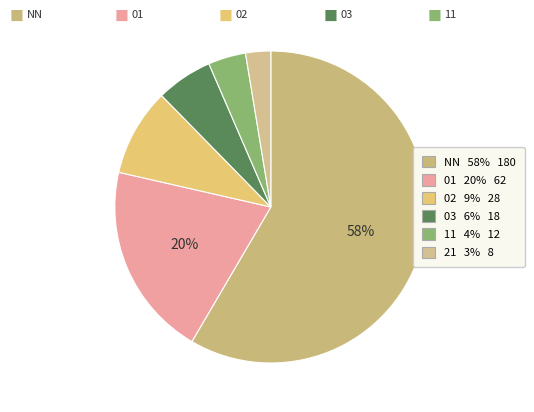

What percentage is the 02 slice, to the nearest percent?

9%